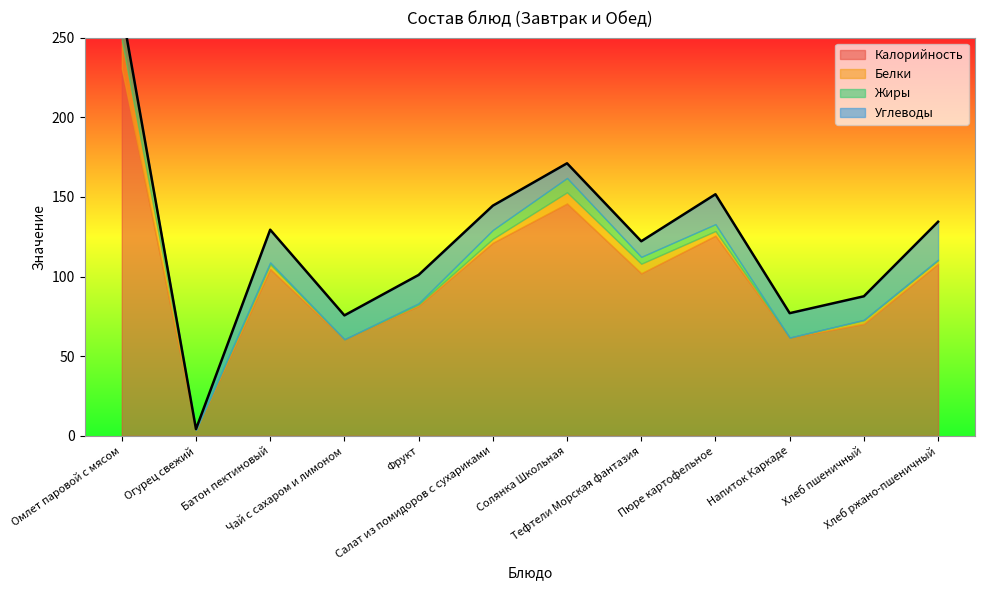

The value of Углеводы at Хлеб ржано-пшеничный is 4.9. True or false?

False